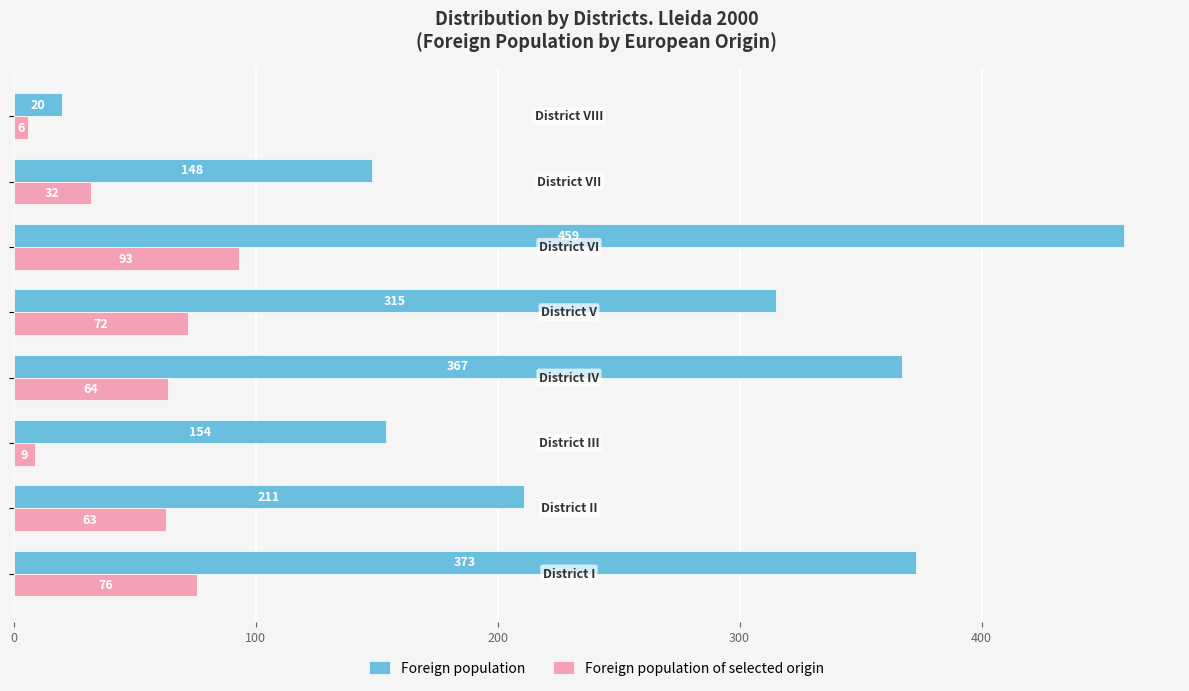

Which series has the largest range (max minus min)?

Foreign population